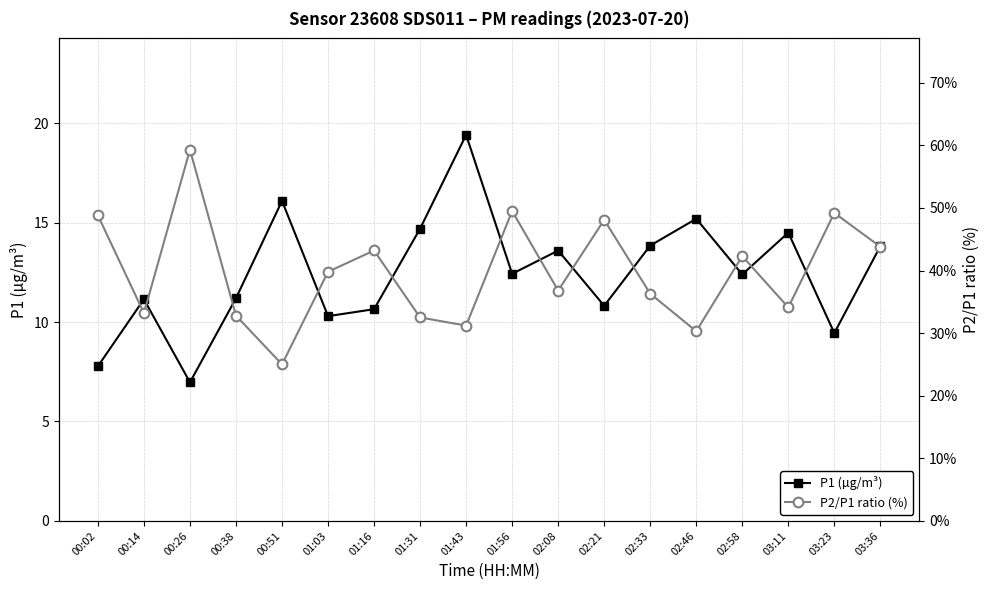

Rank the series by their average value, from highest to lowest.

P2/P1 ratio (%), P1 (µg/m³)